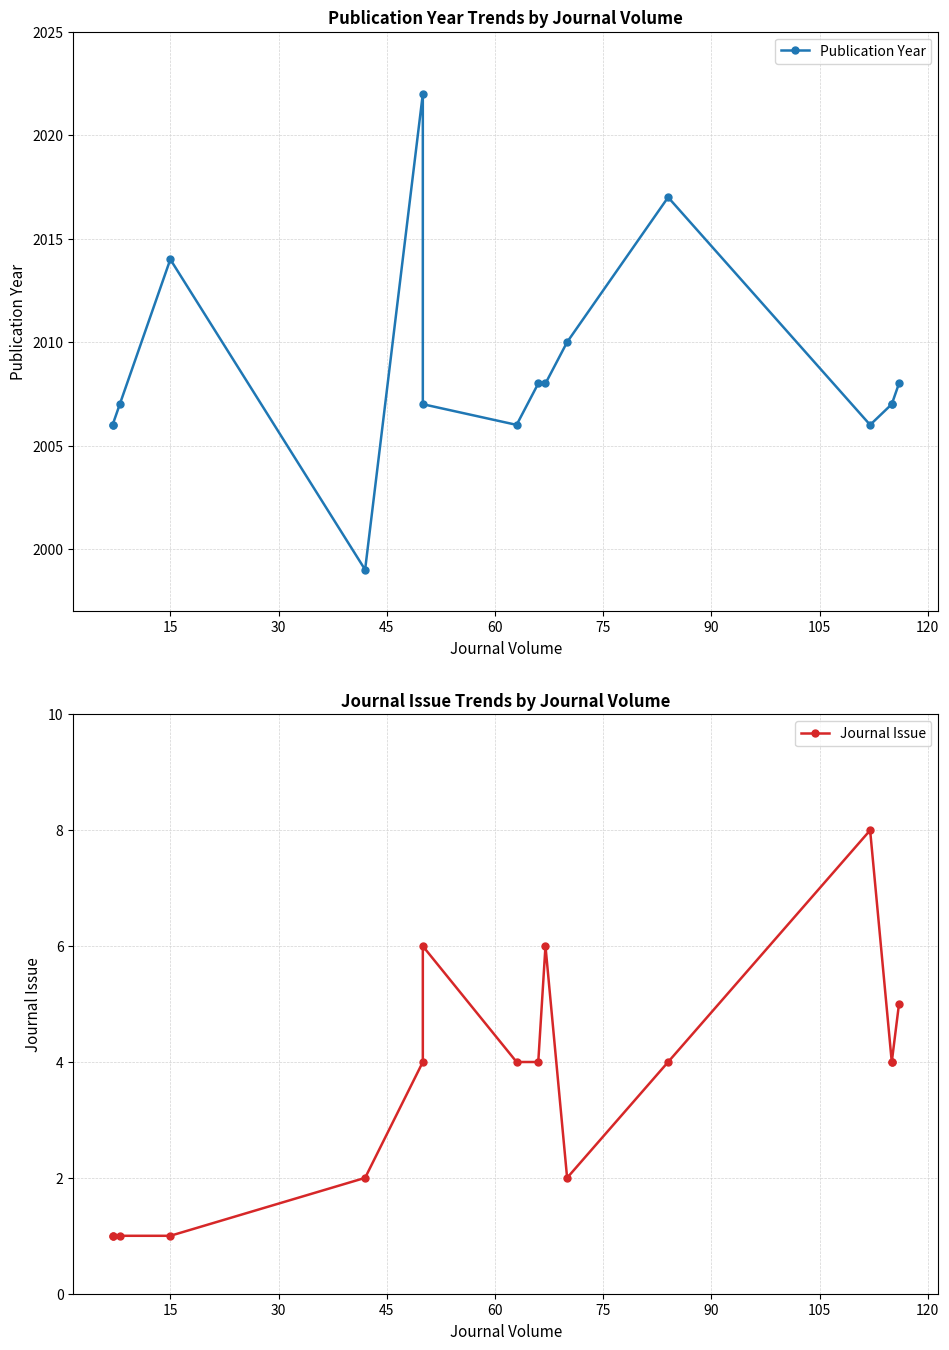

How many interior local valleys does the Publication Year series have?

3